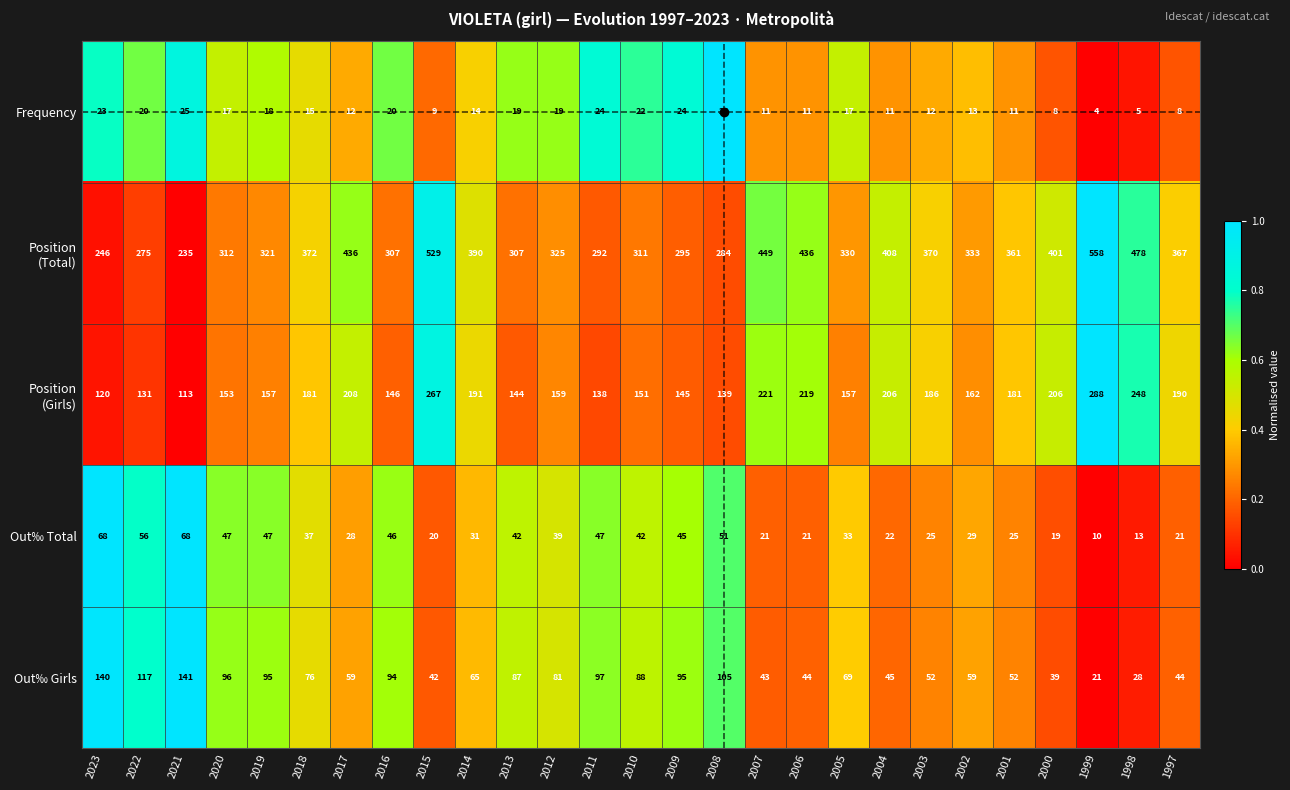

What is the difference between the highest and lowest values at 2004?

397